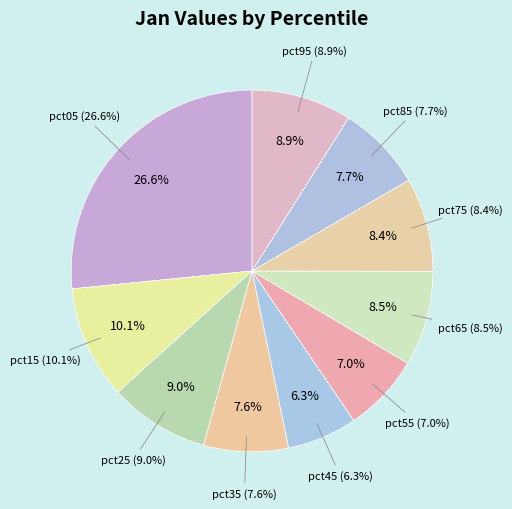

Which category has the biggest portion of the pie?

pct05